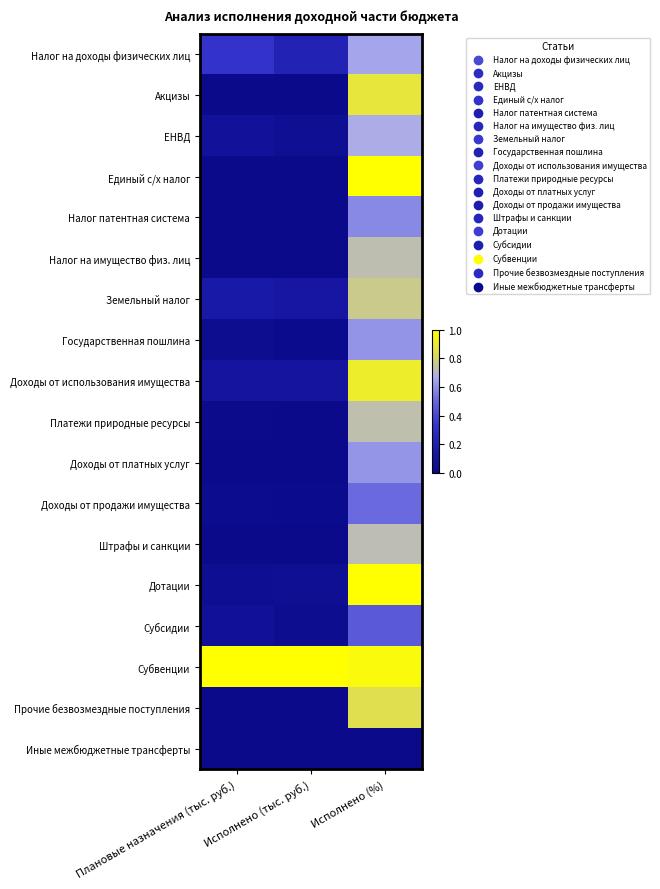

List the series in order of their peak value, highest first.

Дотации, Субвенции, Единый с/х налог, Доходы от использования имущества, Акцизы, Прочие безвозмездные поступления, Земельный налог, Платежи природные ресурсы, Налог на имущество физ. лиц, Штрафы и санкции, ЕНВД, Налог на доходы физических лиц, Доходы от платных услуг, Государственная пошлина, Налог патентная система, Доходы от продажи имущества, Субсидии, Иные межбюджетные трансферты